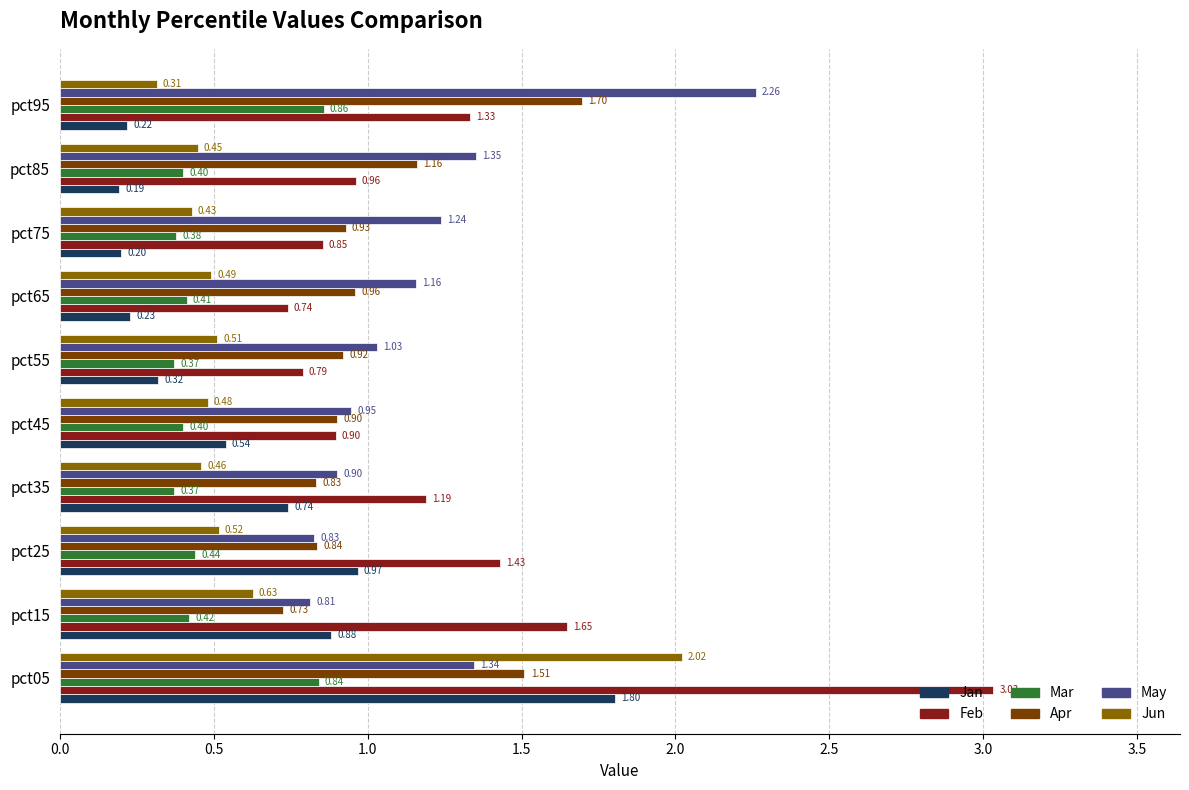

At how many categories does at least one series exceed 1?

9